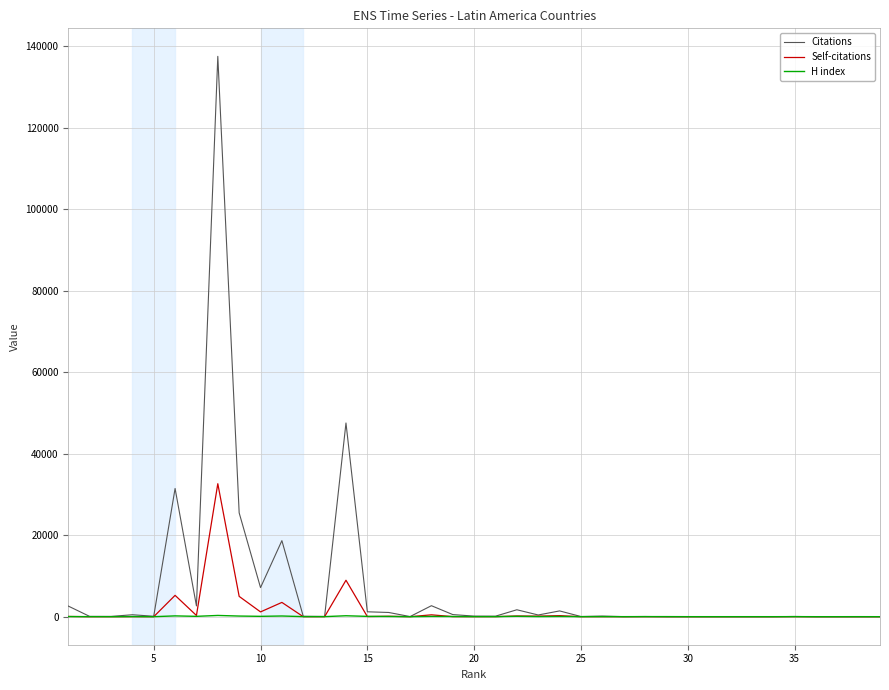

What is the greatest value displayed?

137453